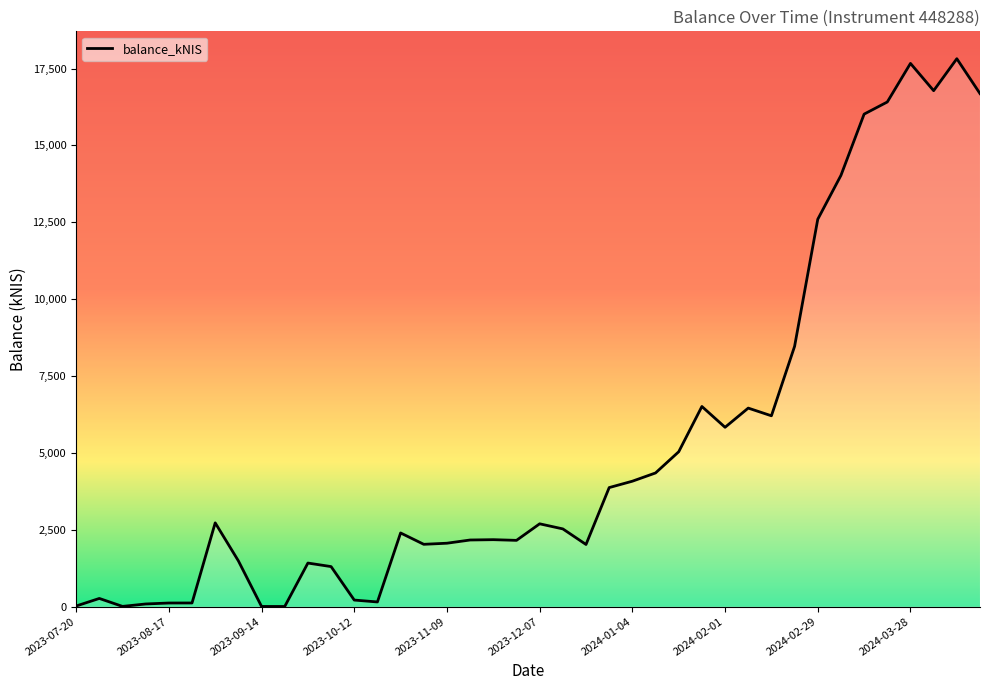

Does the chart have visible grid lines?

No